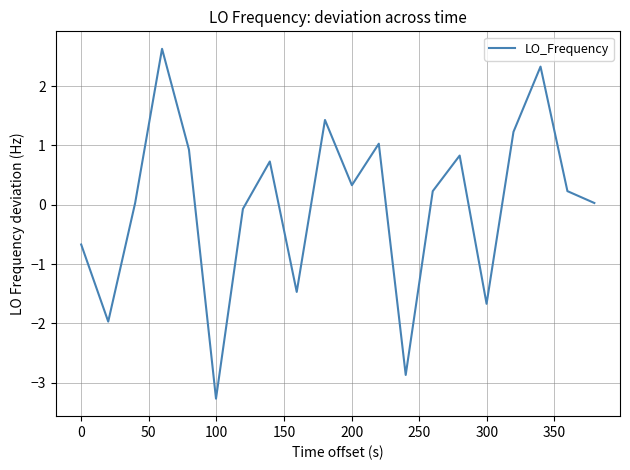

What is the smallest value displayed?

-3.3